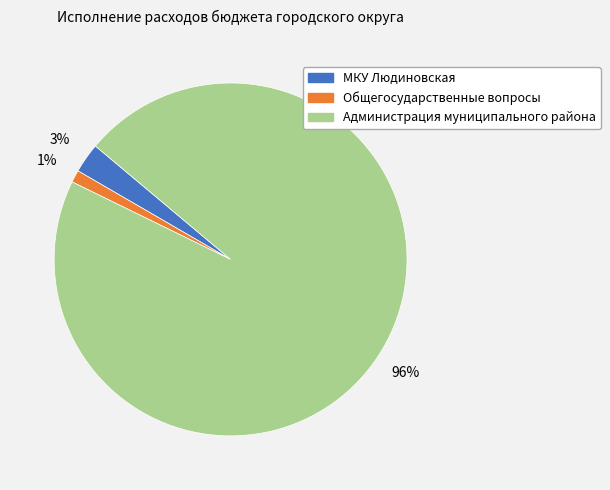

What is the largest slice in the pie chart?

Администрация муниципального района